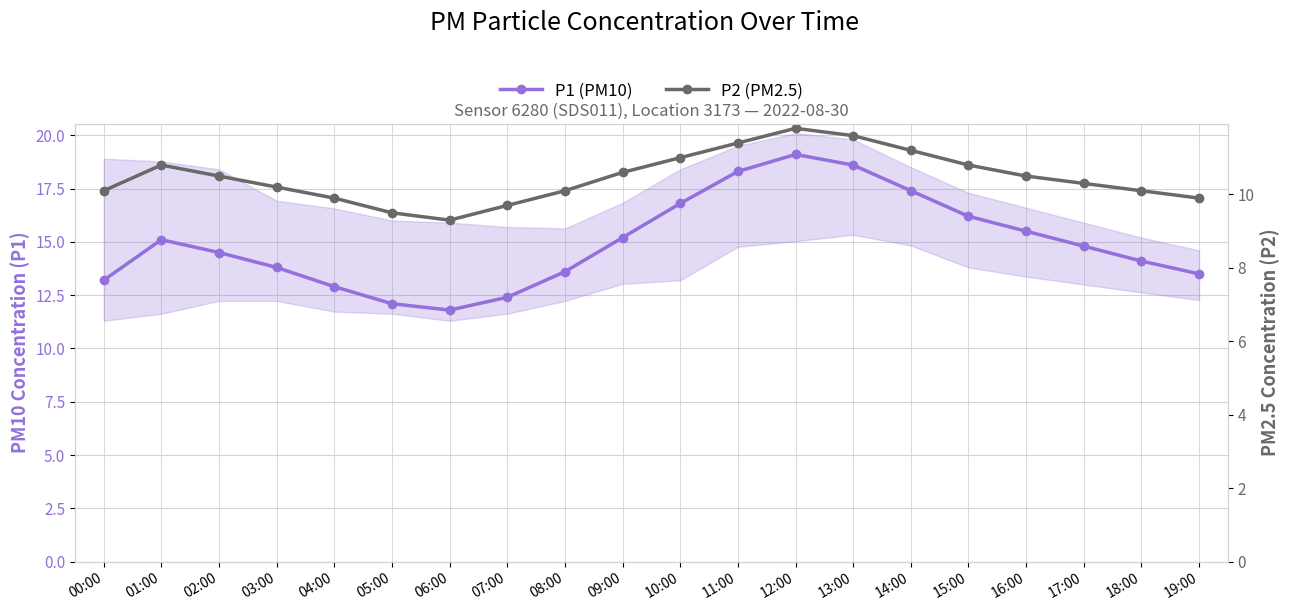

What is the greatest value displayed?

19.1